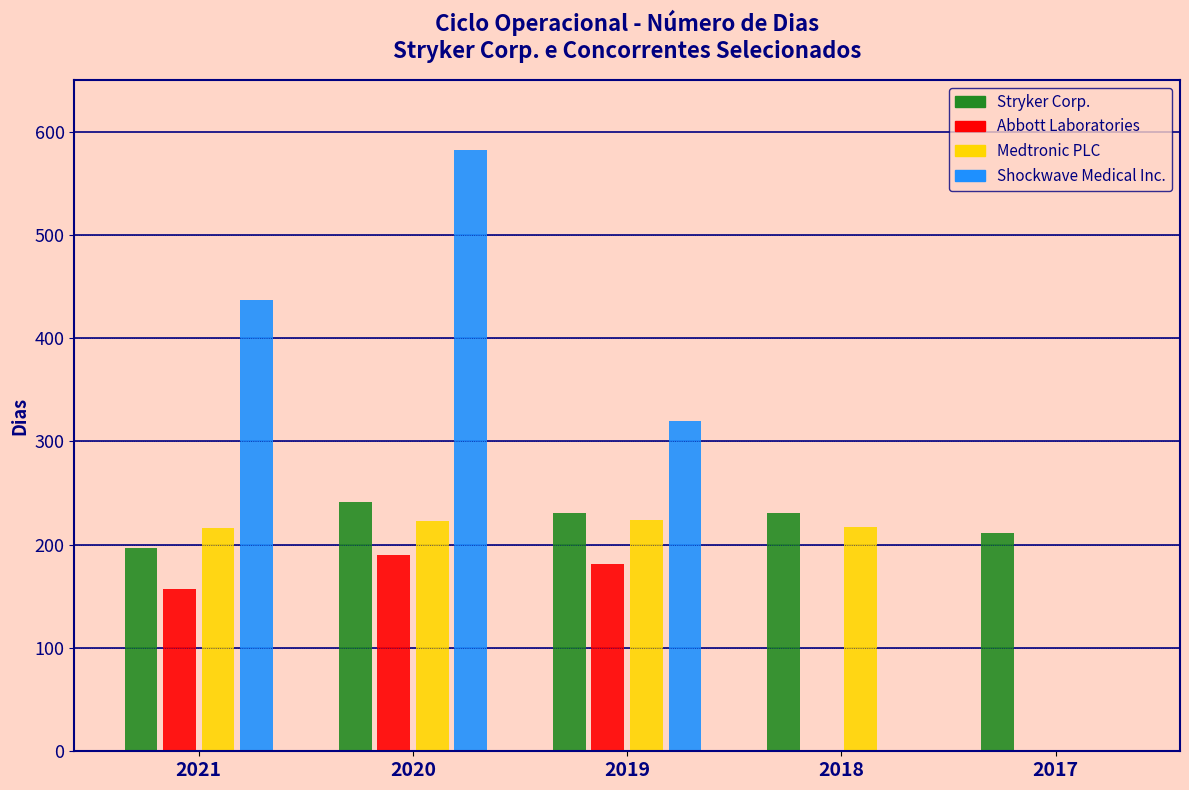

Between 2021 and 2020, which series saw the biggest shift?

Shockwave Medical Inc.